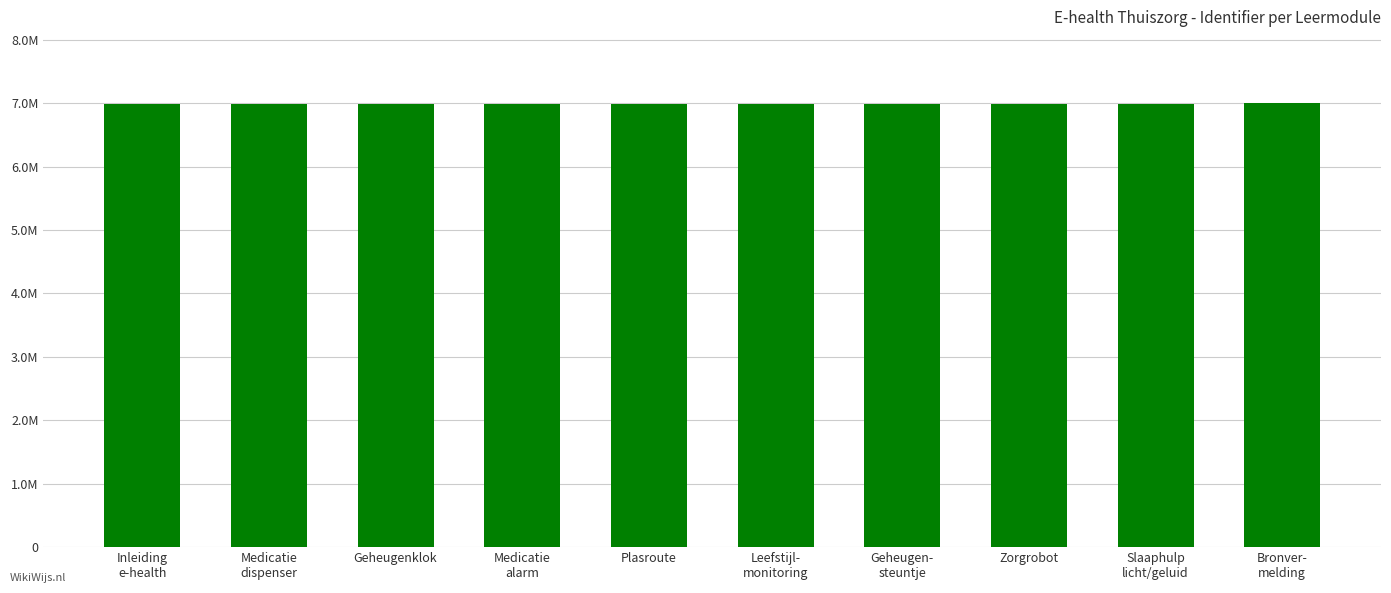

What is the average value?

6990635